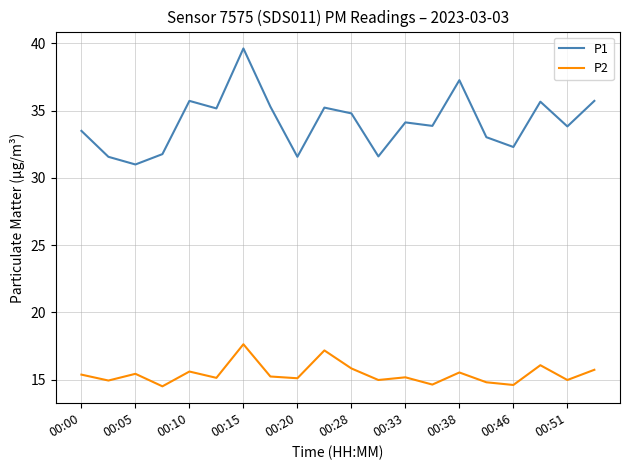

At how many categories does at least one series exceed 26?

20